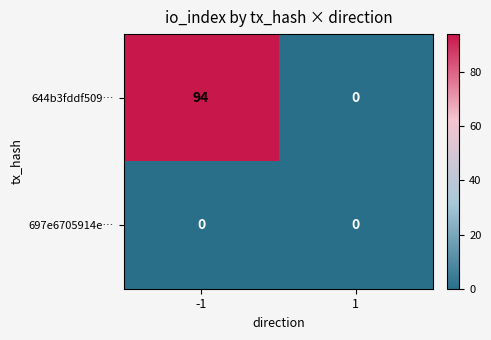

True or false: 644b3fddf509… has a value of 50 at -1.

False